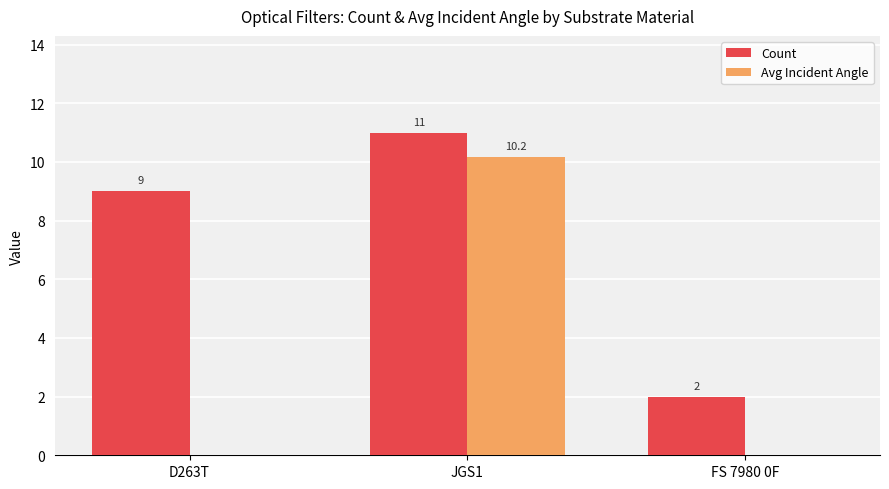

True or false: Count has a value of 3.1 at FS 7980 0F.

False